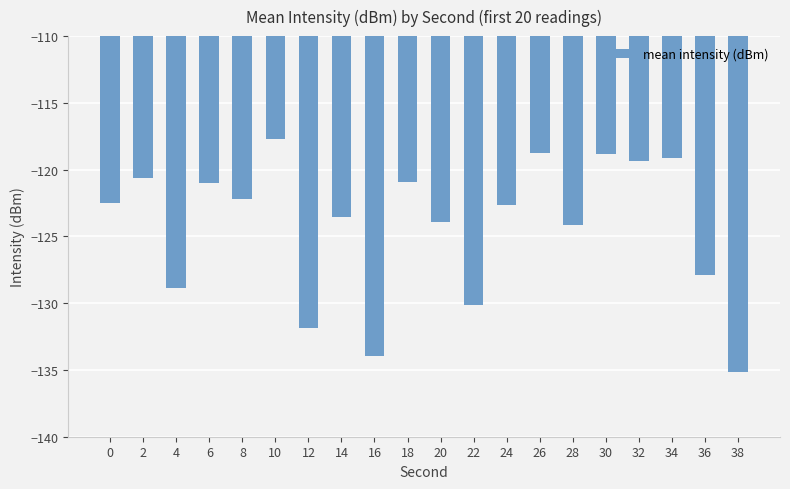

What is the sum of the values at 0 and 12?

-254.4